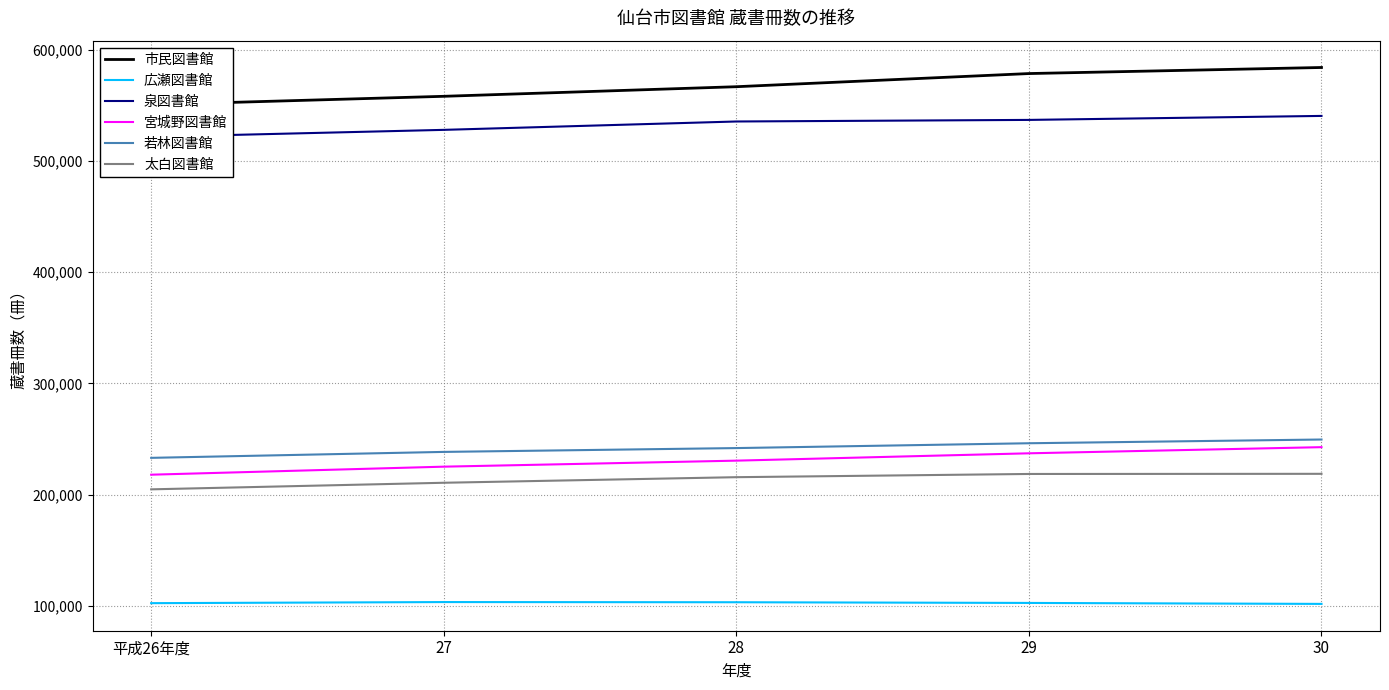

Which series changed the most between 28 and 30?

市民図書館